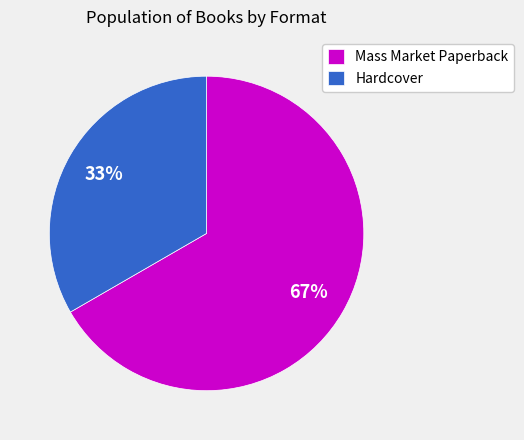

How many slices are in this pie chart?

2